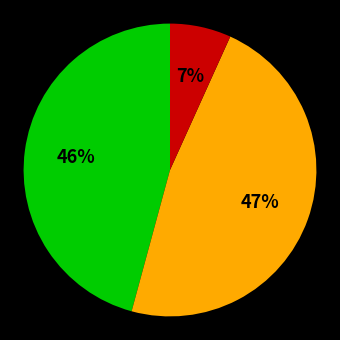

Is there a majority slice in this chart?

No